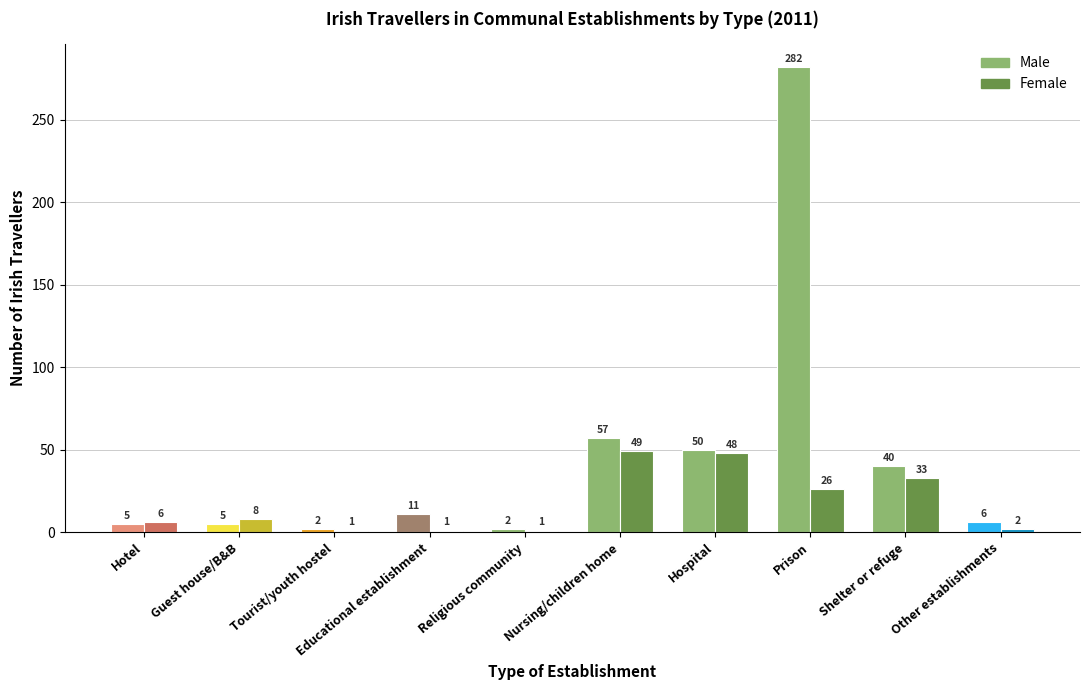

Rank the series at Hotel from highest to lowest value.

Female, Male